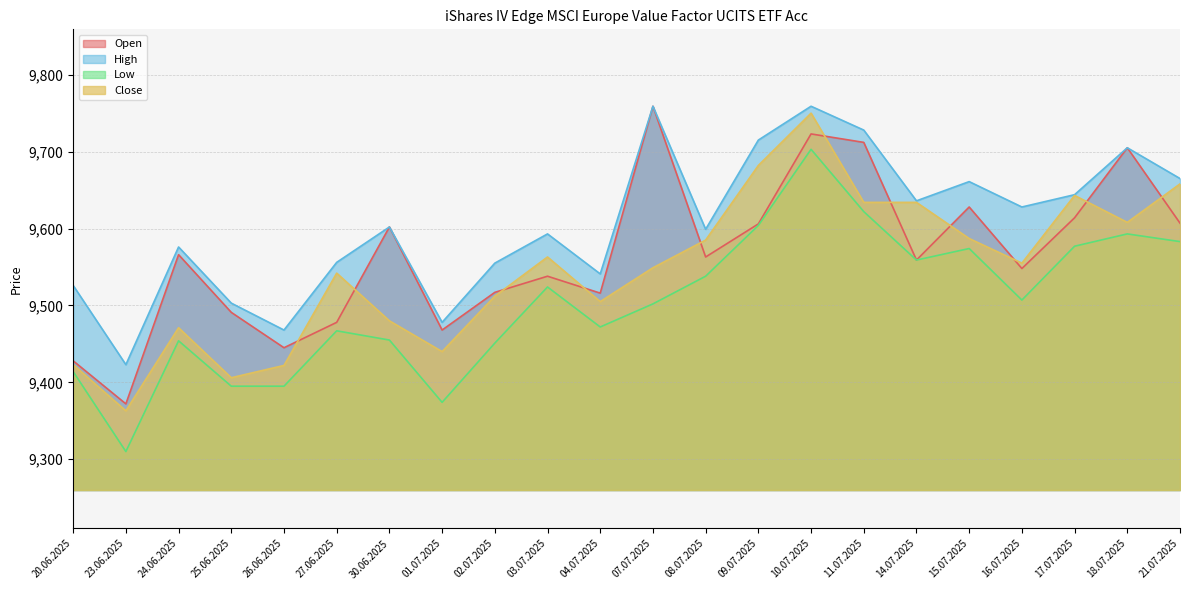

What is the lowest value of the Close series?

9363